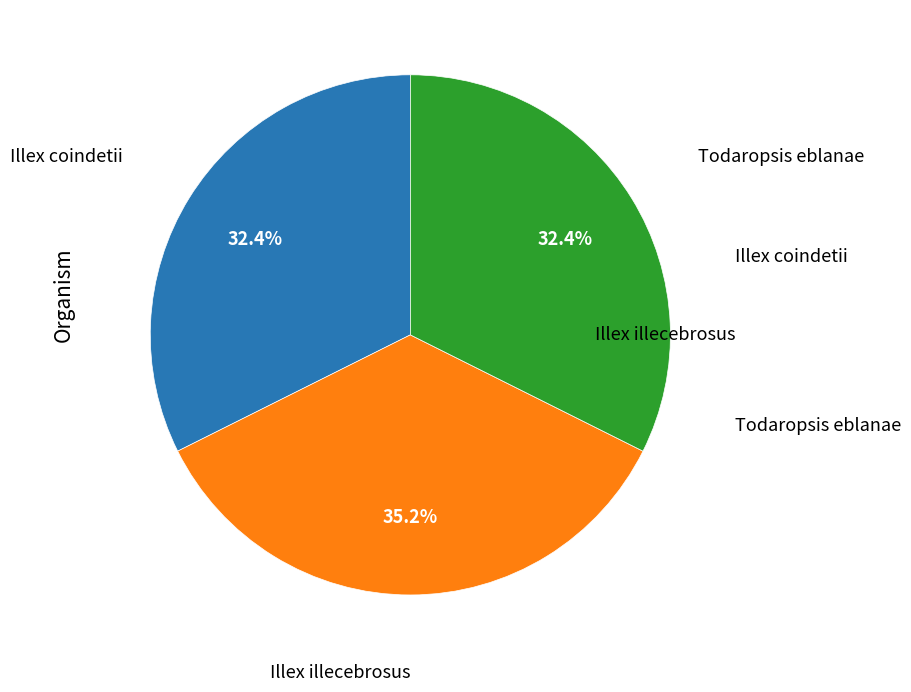

Does any single category account for the majority?

No